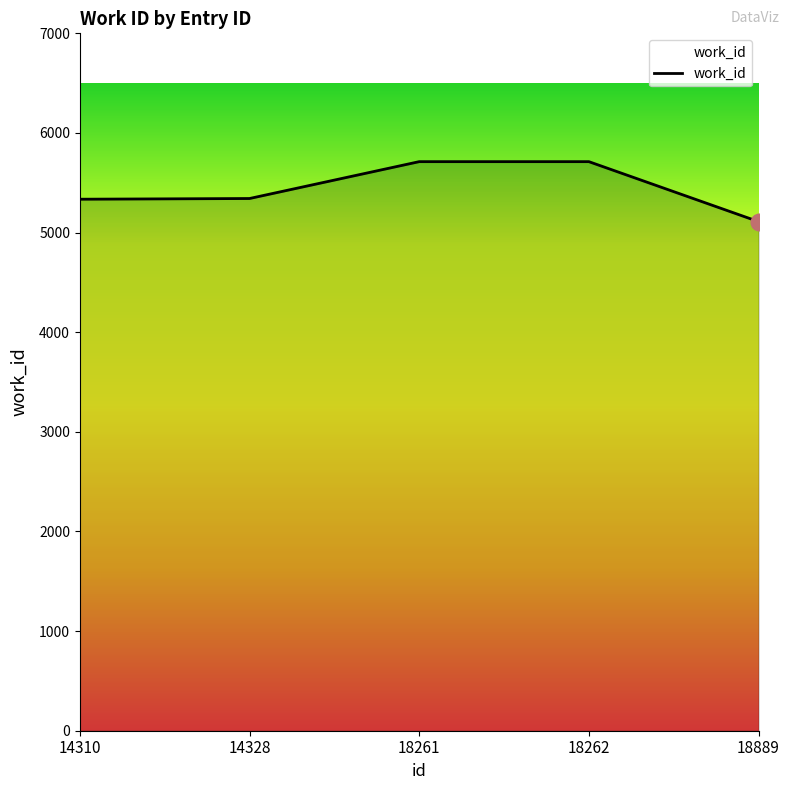

True or false: there are more than 2 points higher than both neighbors.

False